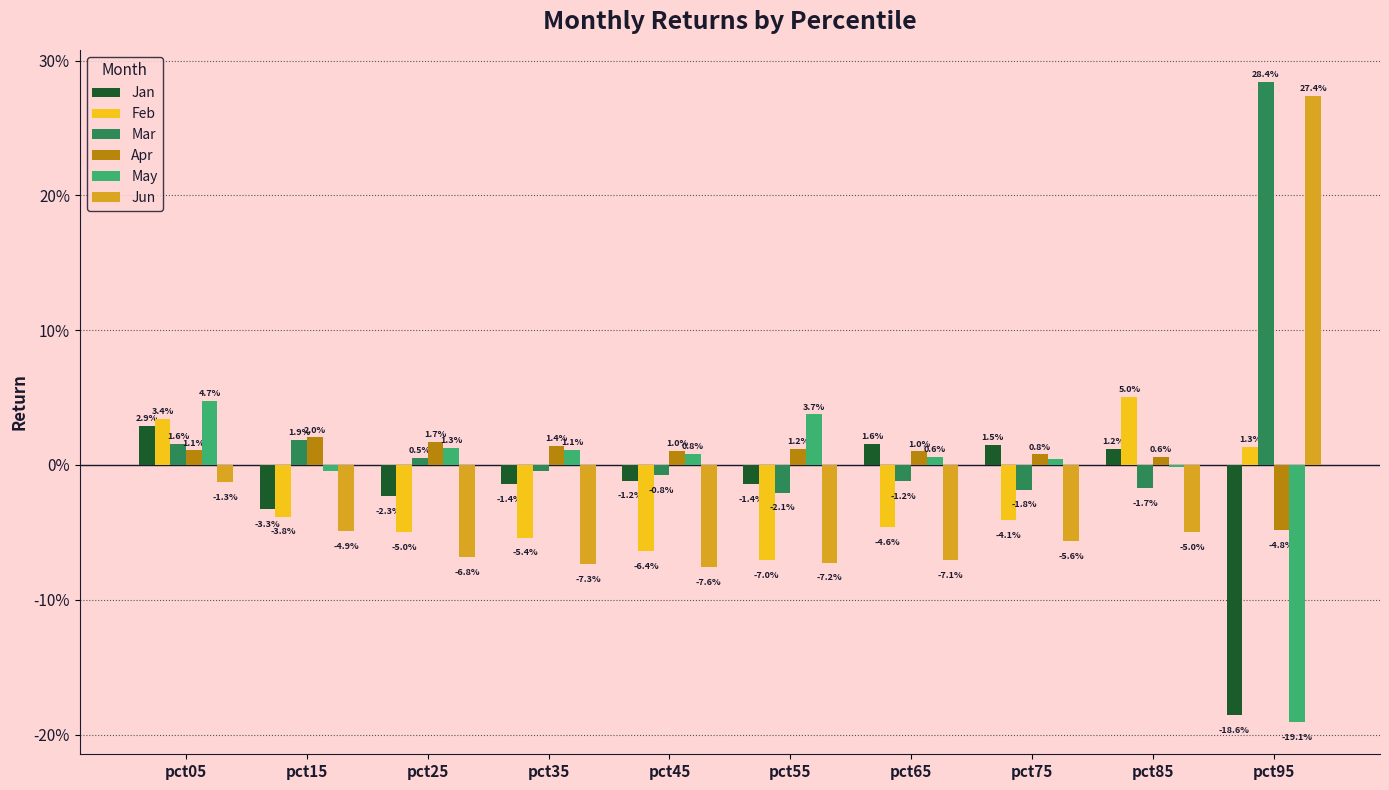

What are all the series names shown in the legend?

Jan, Feb, Mar, Apr, May, Jun